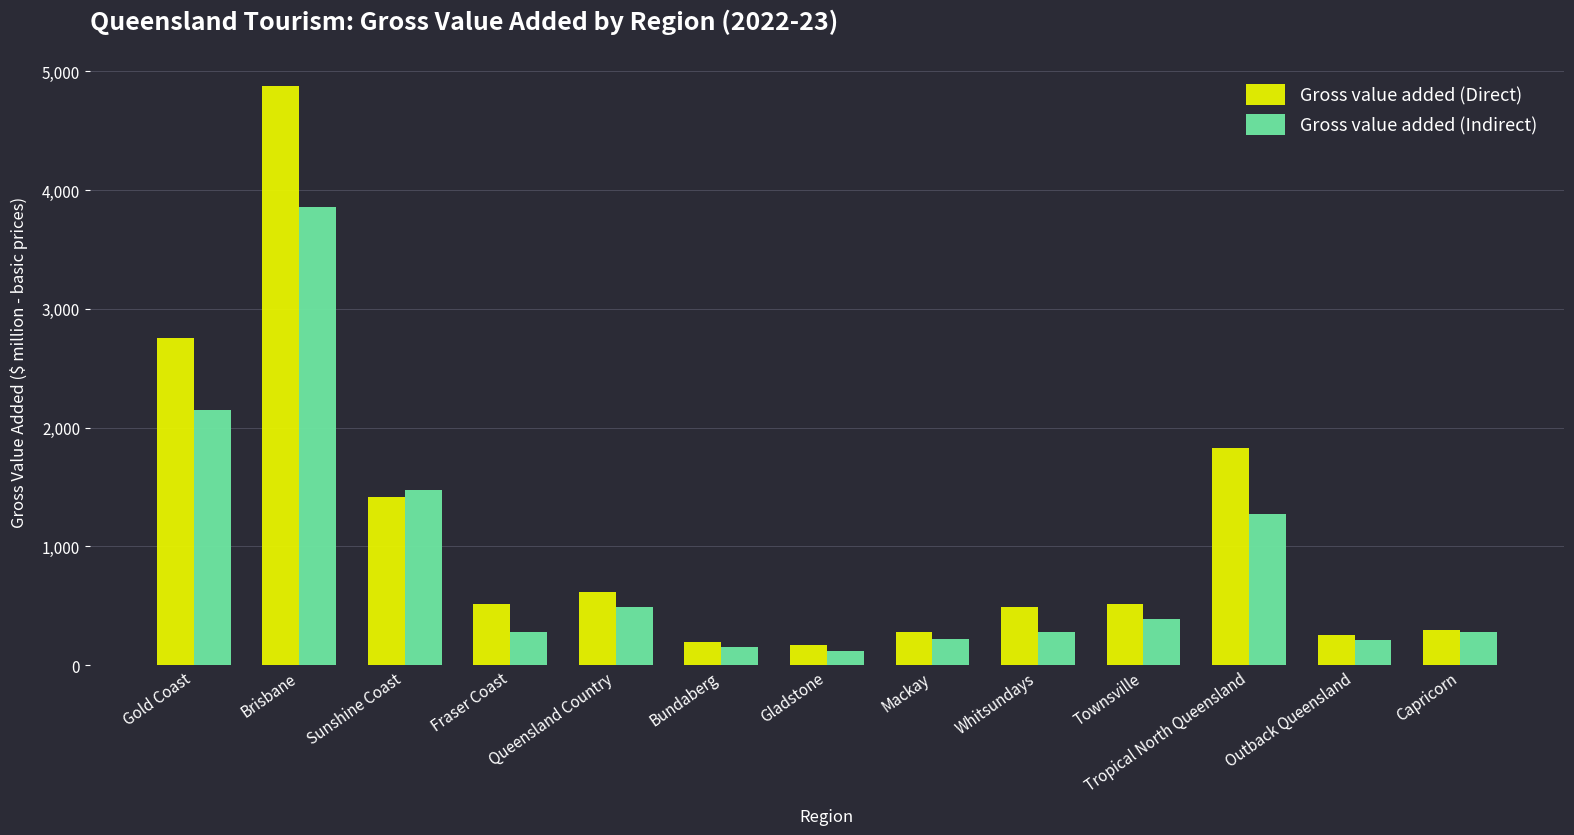

Where does the Gross value added (Indirect) series first go above 283?

Gold Coast